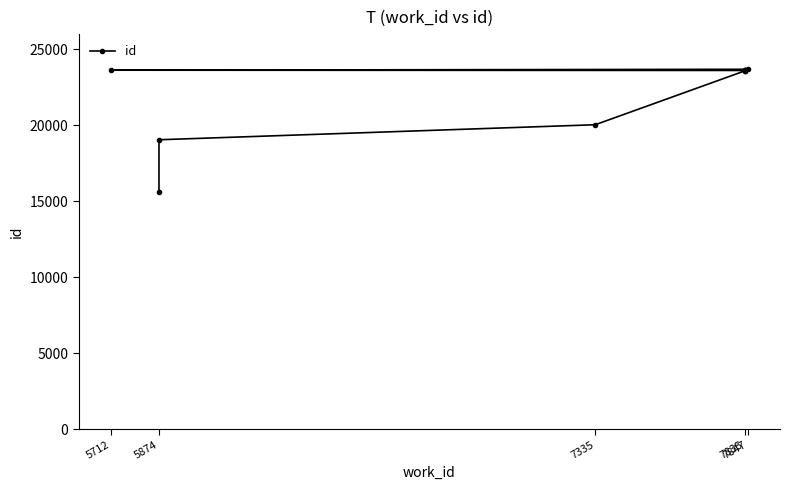

Is this an area chart (filled region under the line)?

No